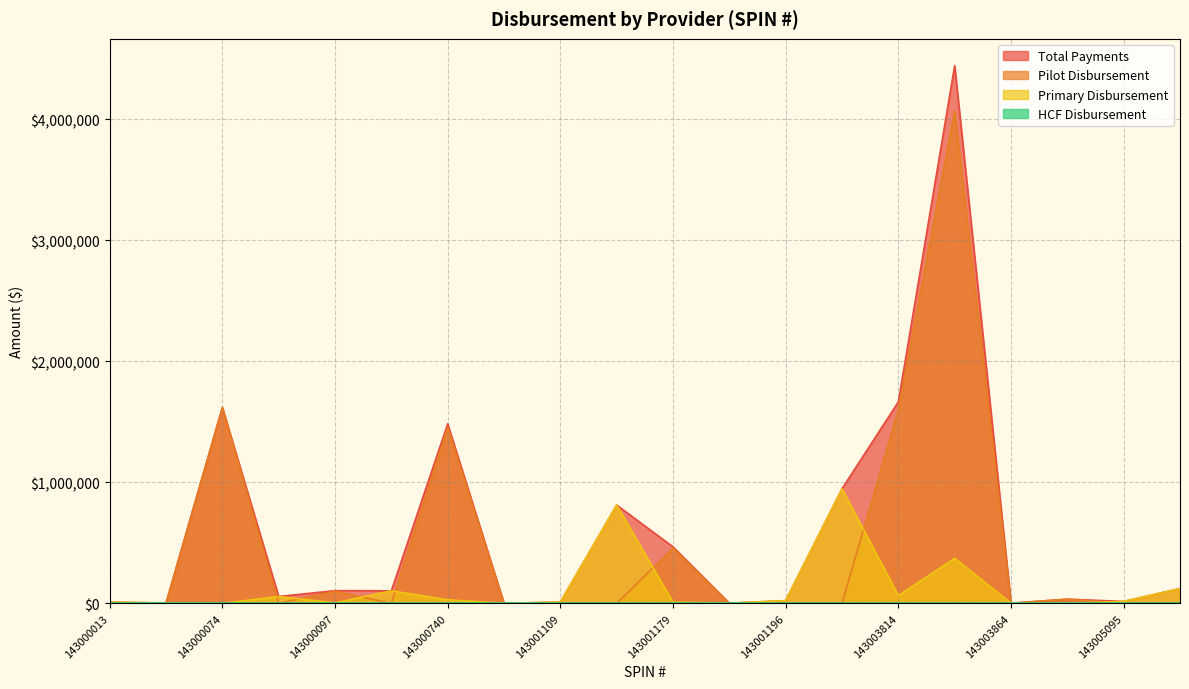

True or false: Total Payments and Primary Disbursement cross at least once.

False